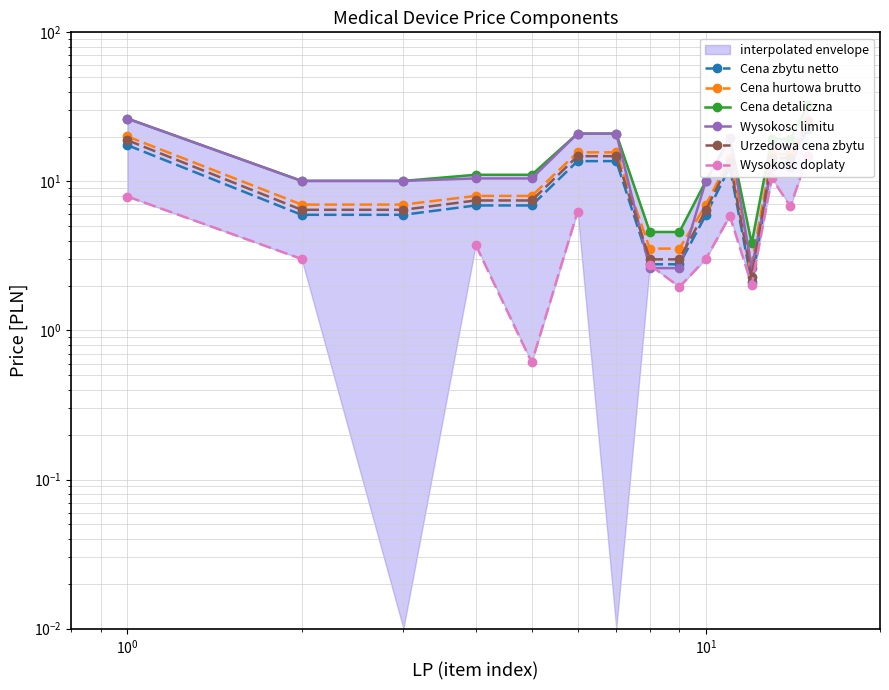

True or false: Urzedowa cena zbytu and Cena zbytu netto cross at least once.

False